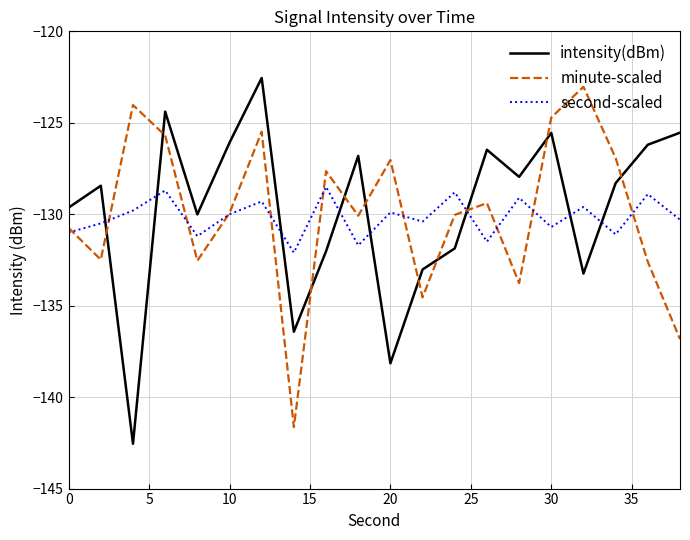

How many distinct data groups are displayed?

3